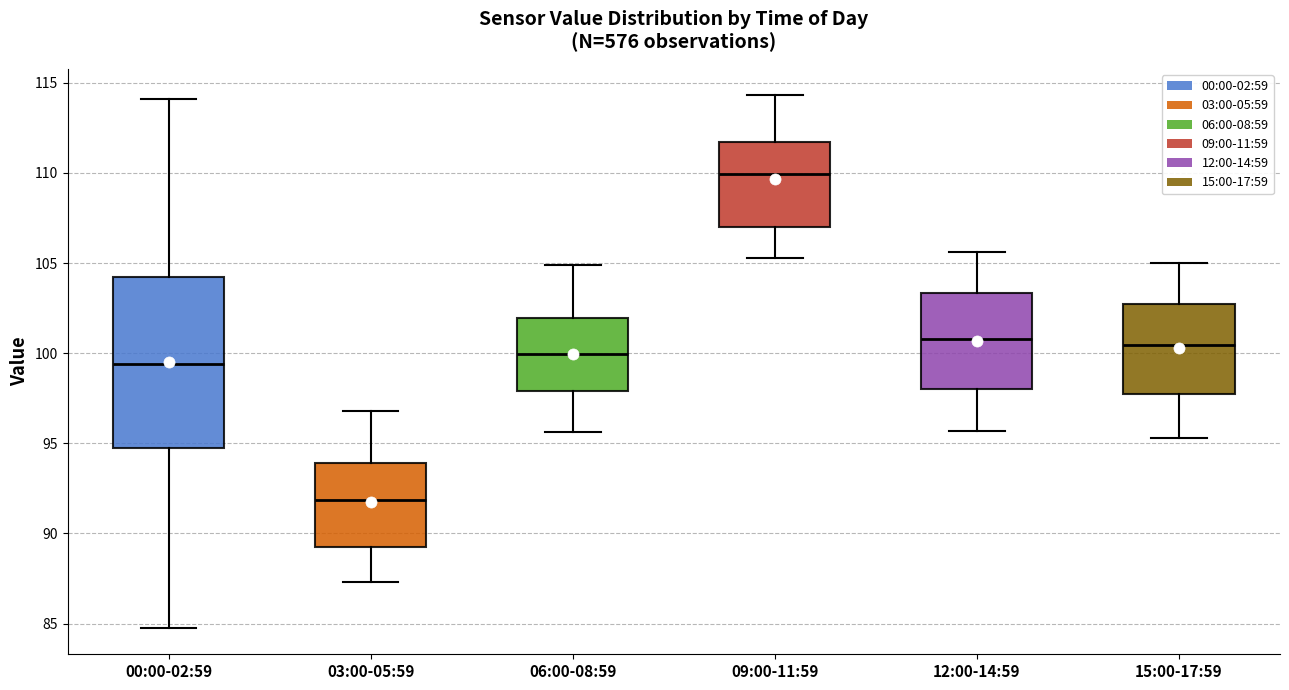

Which box has the highest median line?

09:00-11:59